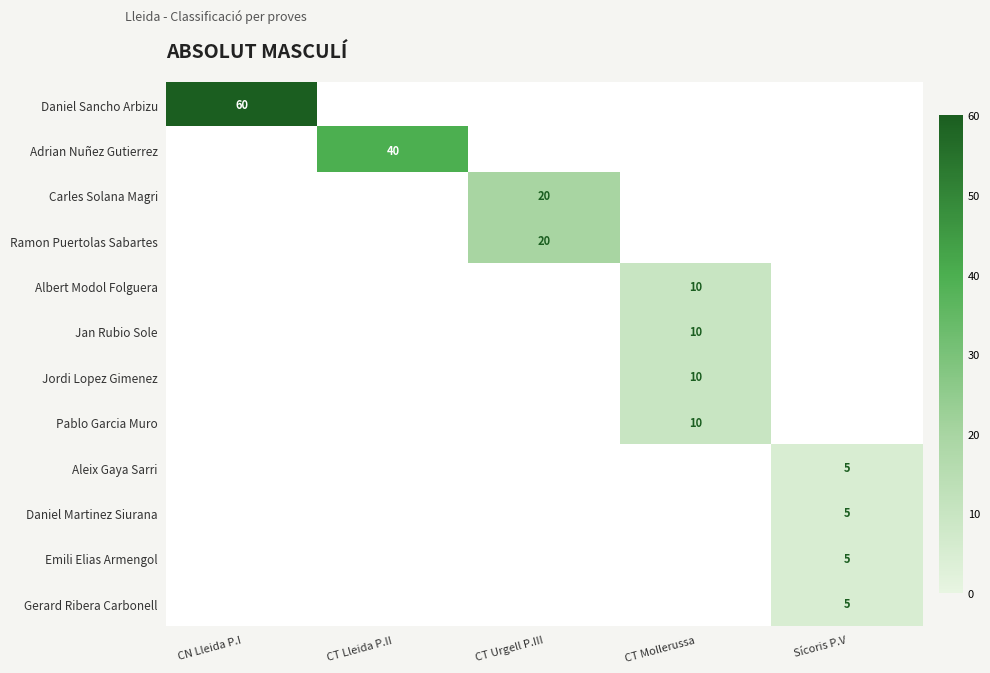

The Albert Modol Folguera series shows 10 at CT Mollerussa. True or false?

True